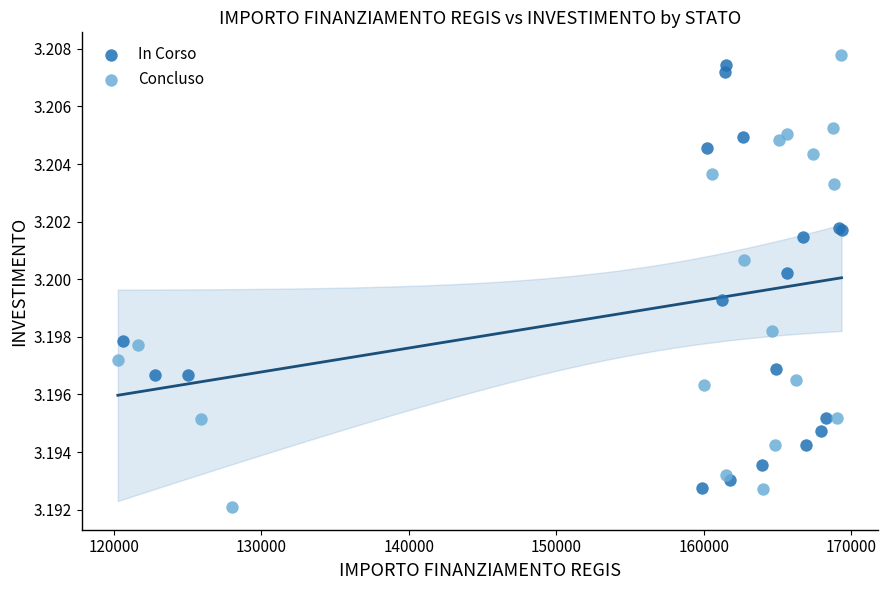

Which series contains the lowest Y value?

Concluso